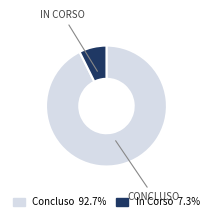

What is the smallest slice in the pie chart?

In Corso